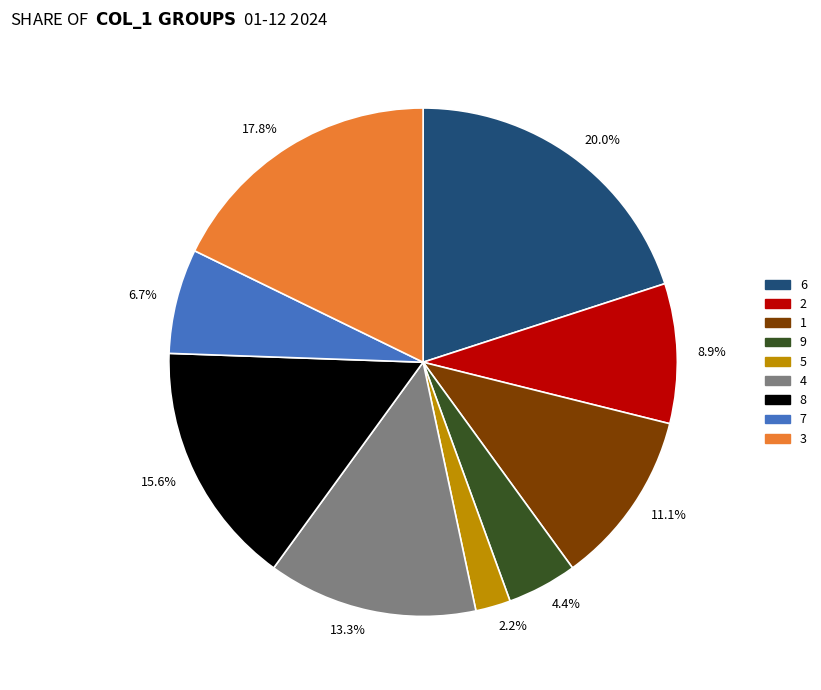

What is the smallest slice in the pie chart?

5